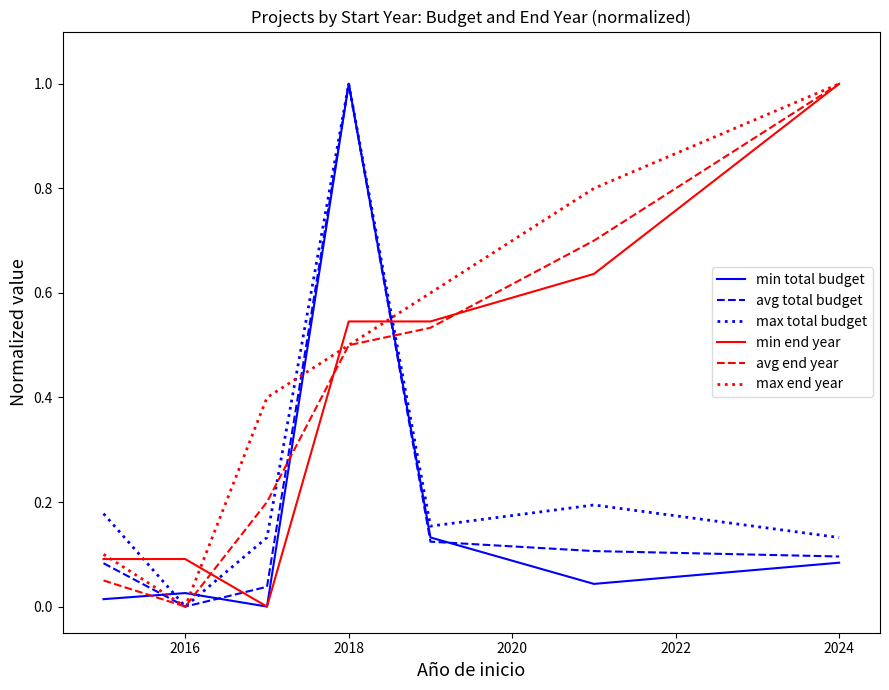

Which series has the largest total across all categories?

max end year